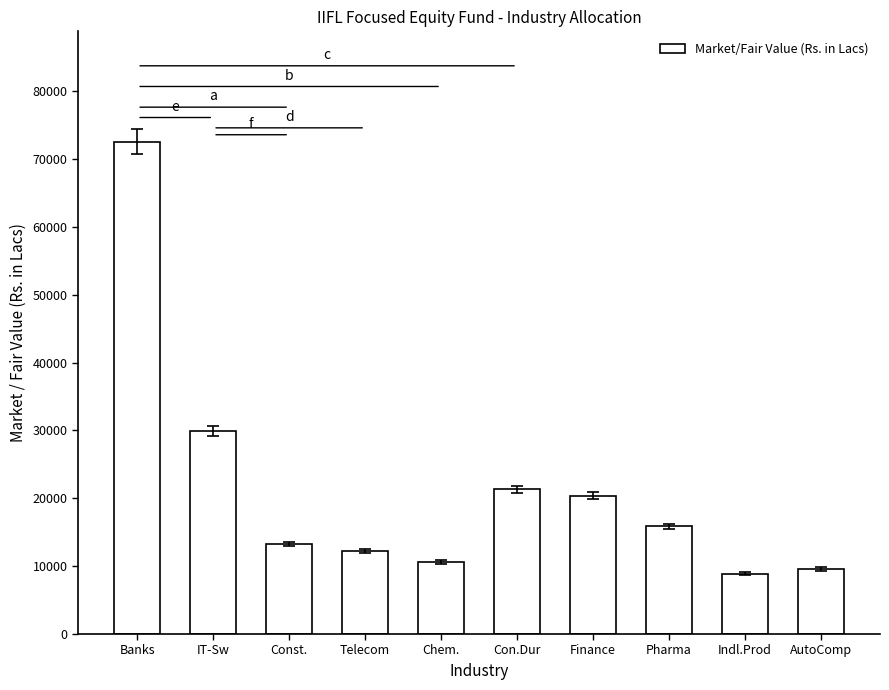

Count the number of categories in the chart.

10